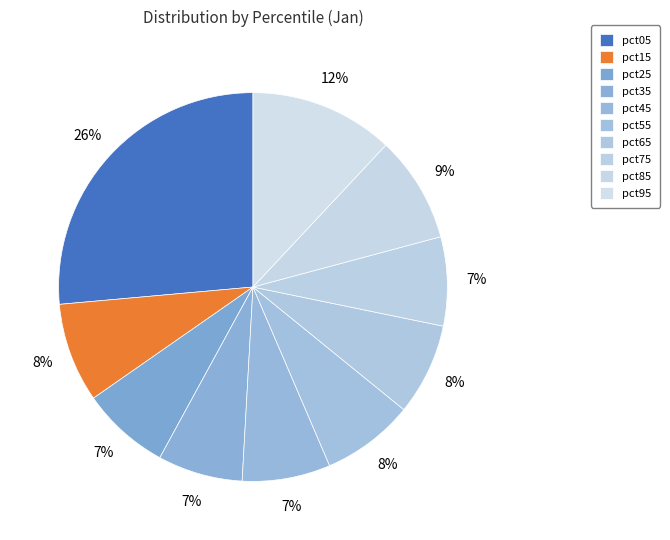

How many slices are in this pie chart?

10